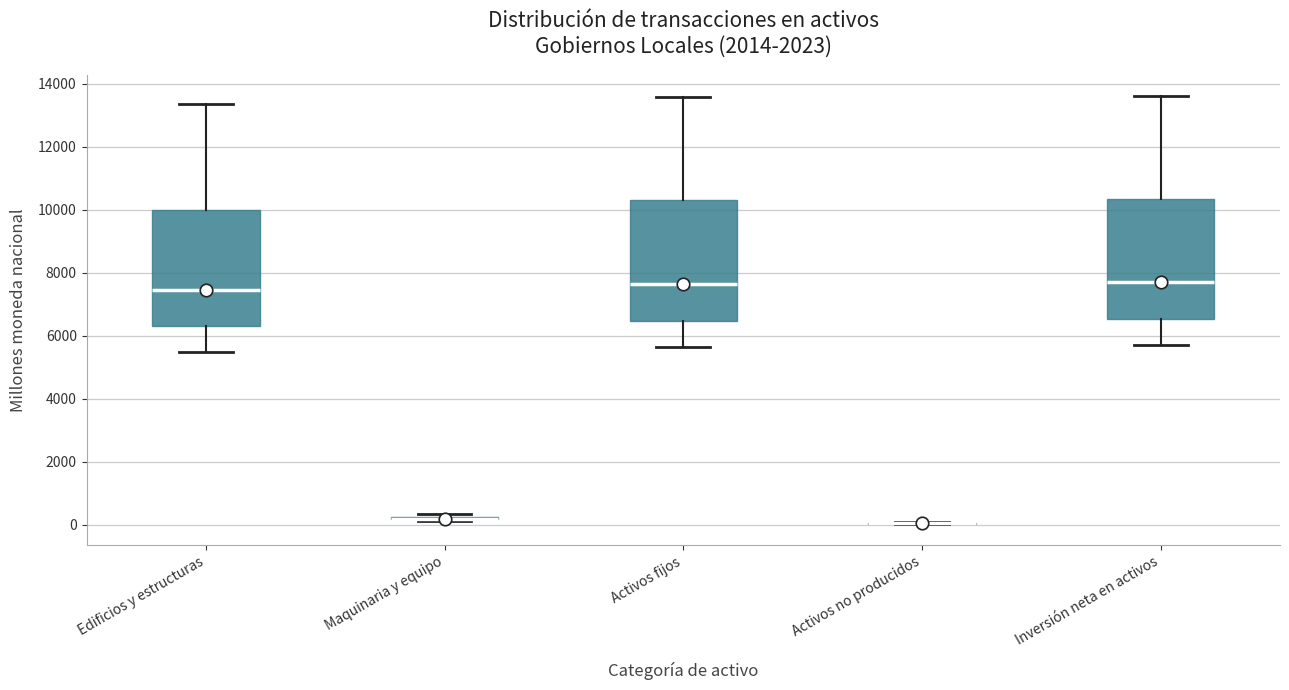

Reading left to right, read every box against the y-axis: the position of its median line, the range the box covers, and the ends of its whiskers. The values are not printed on the chart, so give them approximately, as read against the axis.

Edificios y estructuras: median 7400, box 6400 to 10000, whiskers 5400 to 13400
Maquinaria y equipo: box collapsed to a line at 200, whiskers 200 to 400
Activos fijos: median 7600, box 6400 to 10400, whiskers 5600 to 13600
Activos no producidos: box collapsed to a line at 0, whiskers 0 to 0
Inversión neta en activos: median 7800, box 6600 to 10400, whiskers 5600 to 13600